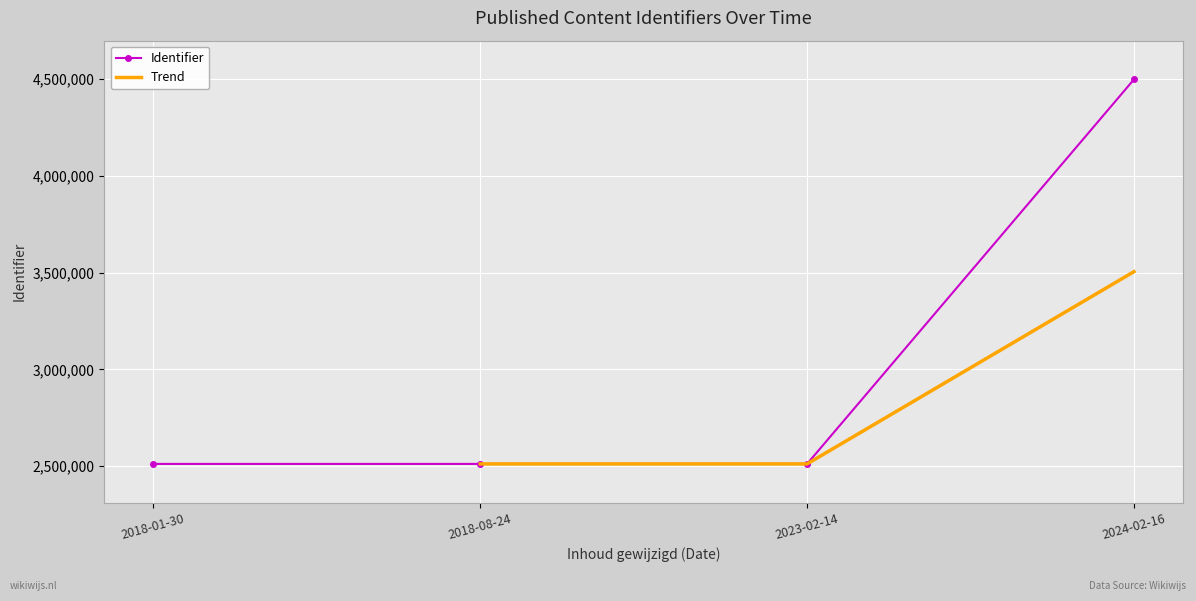

What is the value of the Identifier point at the 4th from the left?

4496947